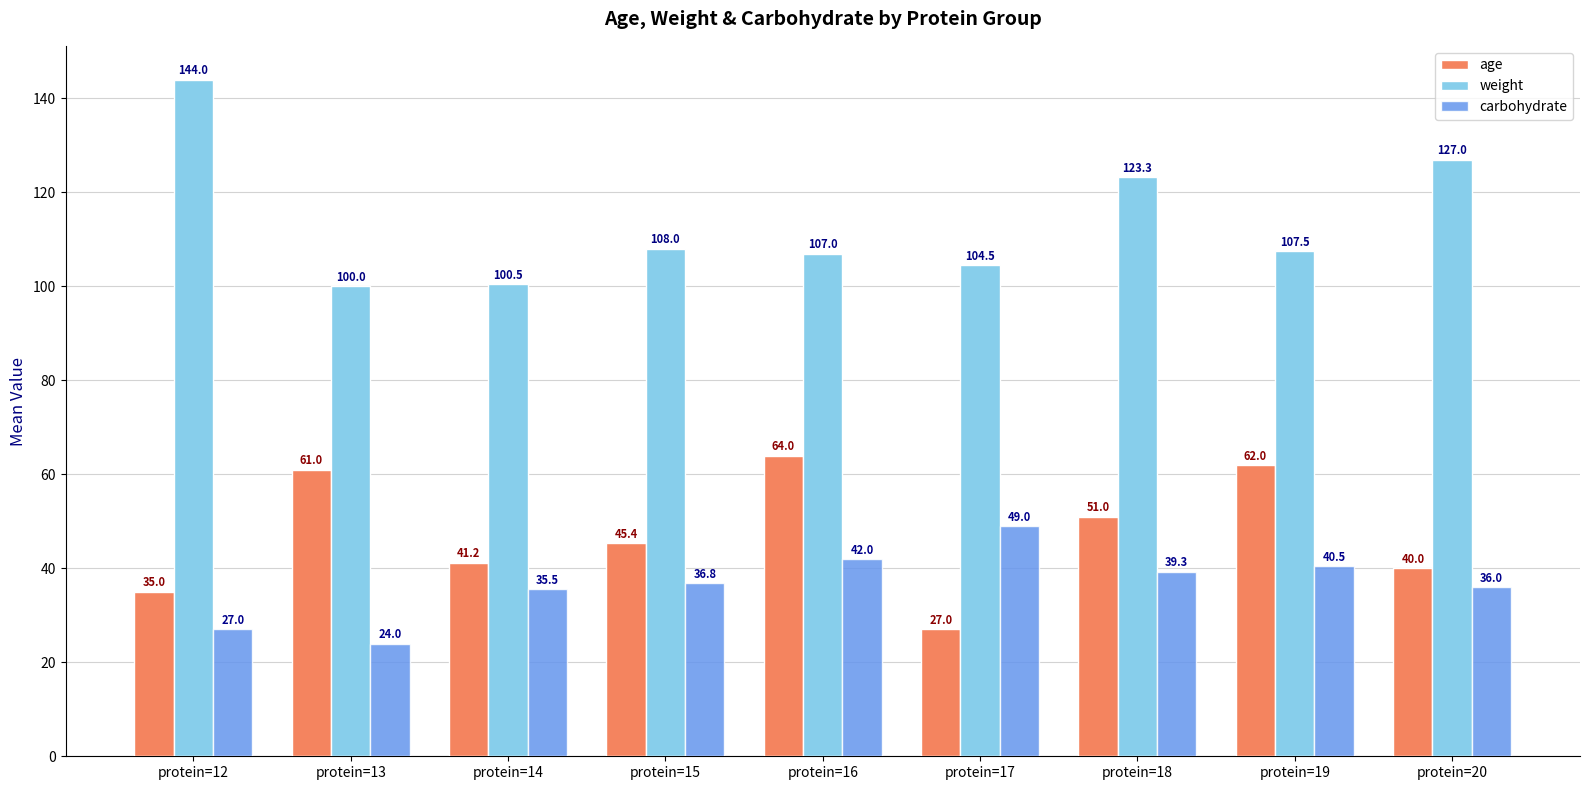

At how many categories does at least one series exceed 81?

9